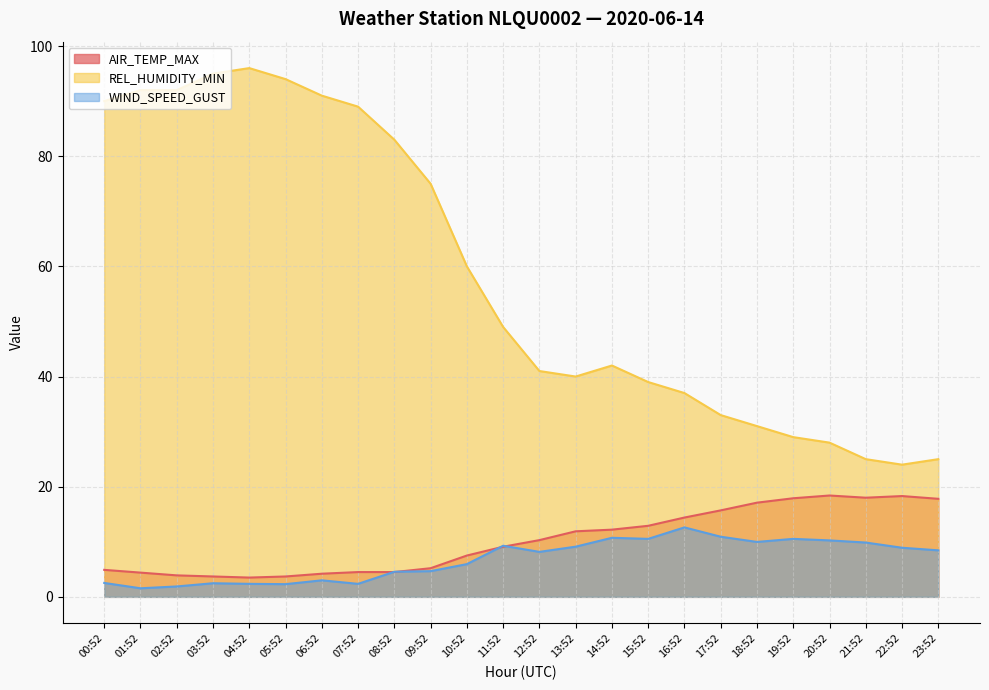

Where is WIND_SPEED_GUST nearest to the value 7?

10:52